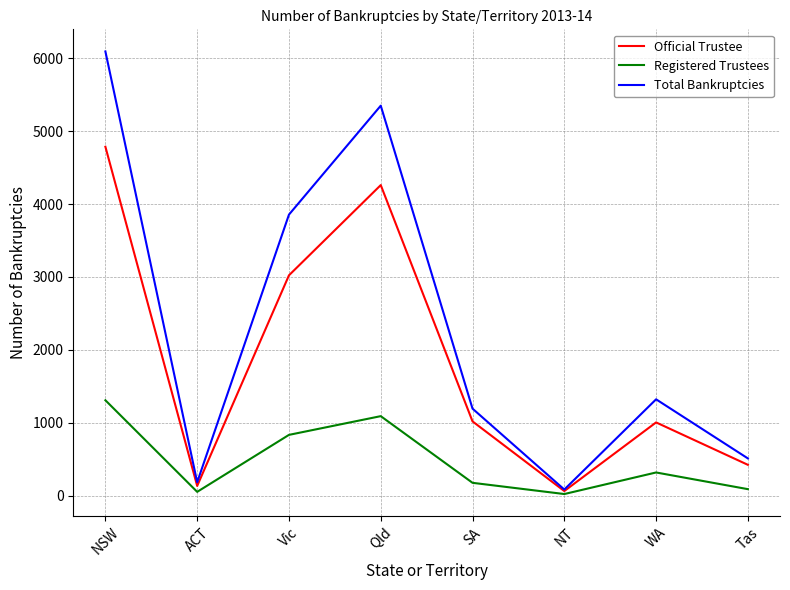

Read the Total Bankruptcies value at NSW.

6095